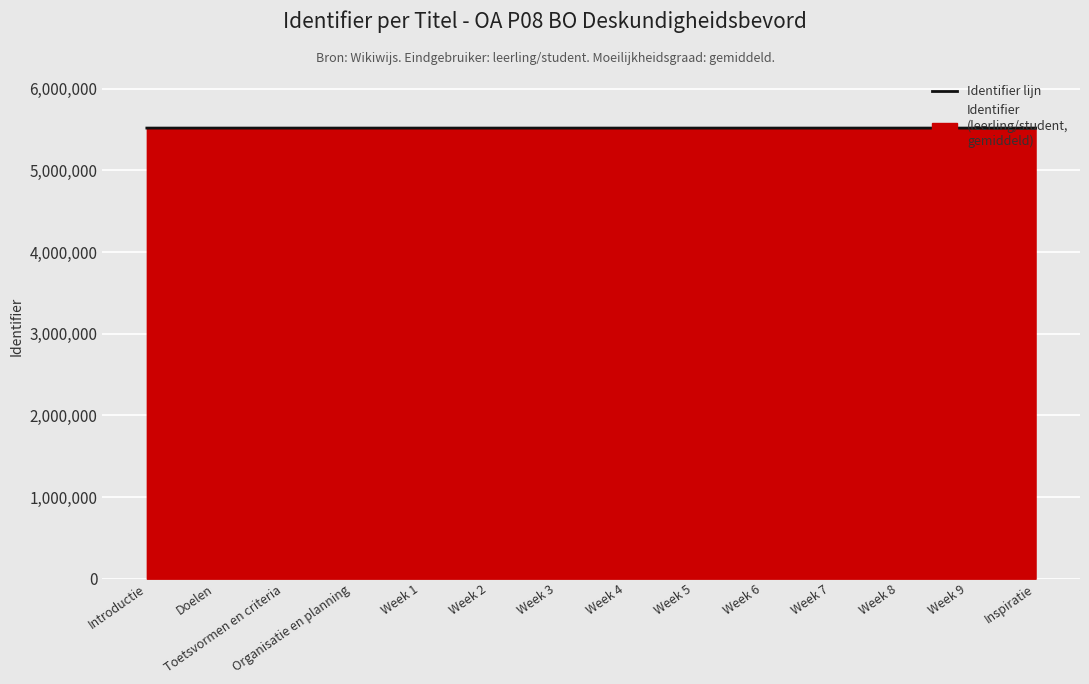

Read the value at Week 7.

5517624